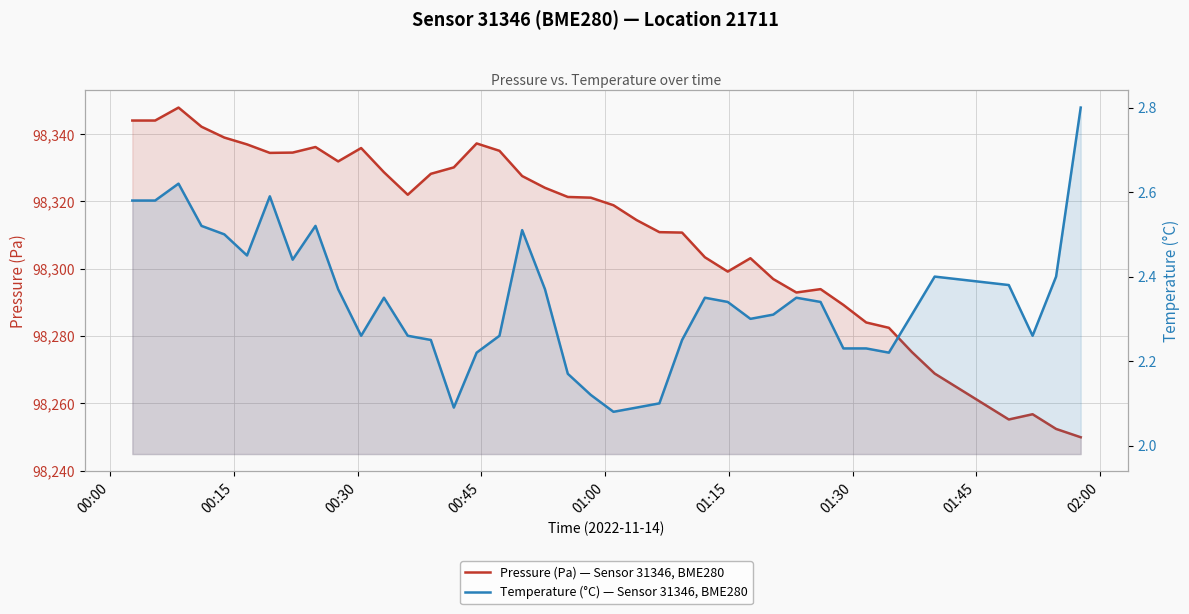

How many values in the Pressure (Pa) — Sensor 31346, BME280 series exceed 98321?

21